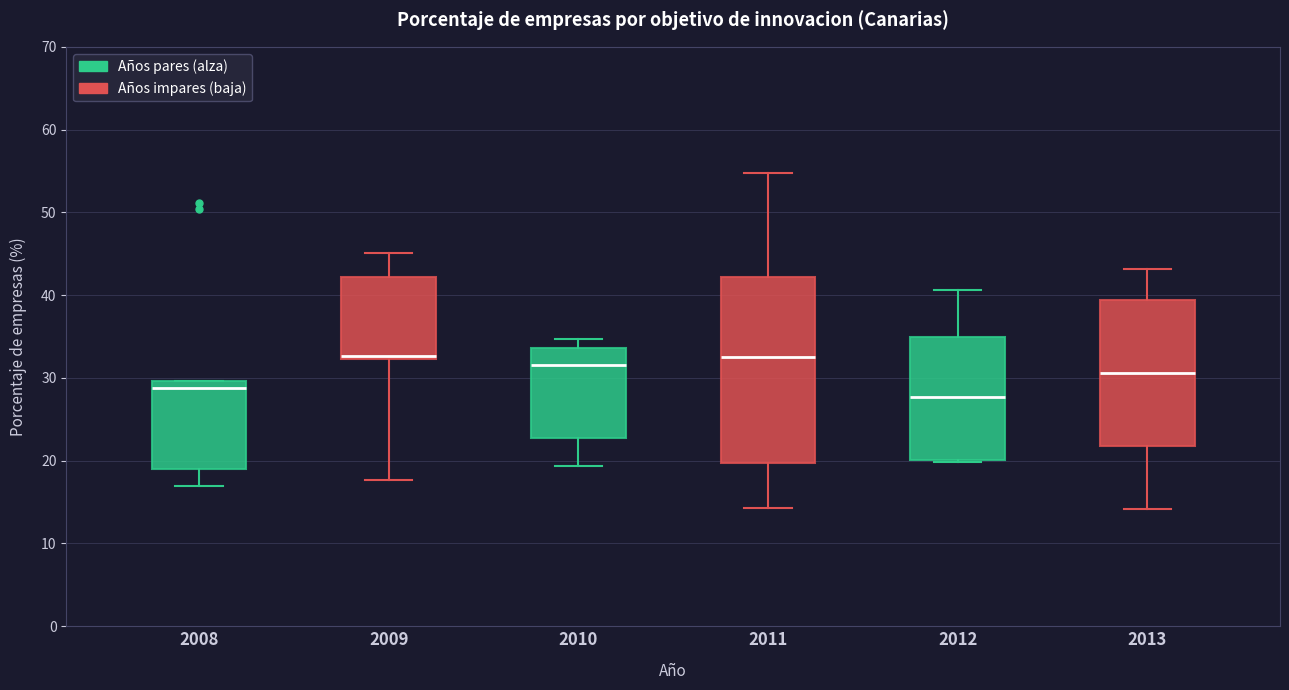

Reading left to right, transcribe this box plot: for each box, give where its median line is, the range the box spans, and where its two whiskers end, as read against the y-axis. The values are not printed on the chart, so give them approximately, as read against the axis.

2008: median 29, box 19 to 30, whiskers 17 to 30
2009: median 33, box 32 to 42, whiskers 18 to 45
2010: median 32, box 23 to 34, whiskers 19 to 35
2011: median 33, box 20 to 42, whiskers 14 to 55
2012: median 28, box 20 to 35, whiskers 20 to 41
2013: median 31, box 22 to 39, whiskers 14 to 43